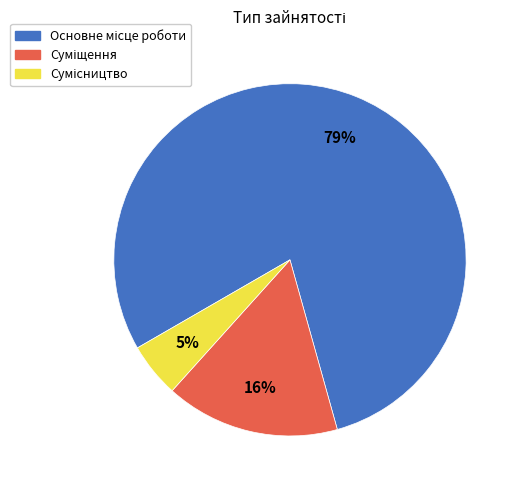

To the nearest percent, what is the difference between the largest and smallest slice percentages?

74%